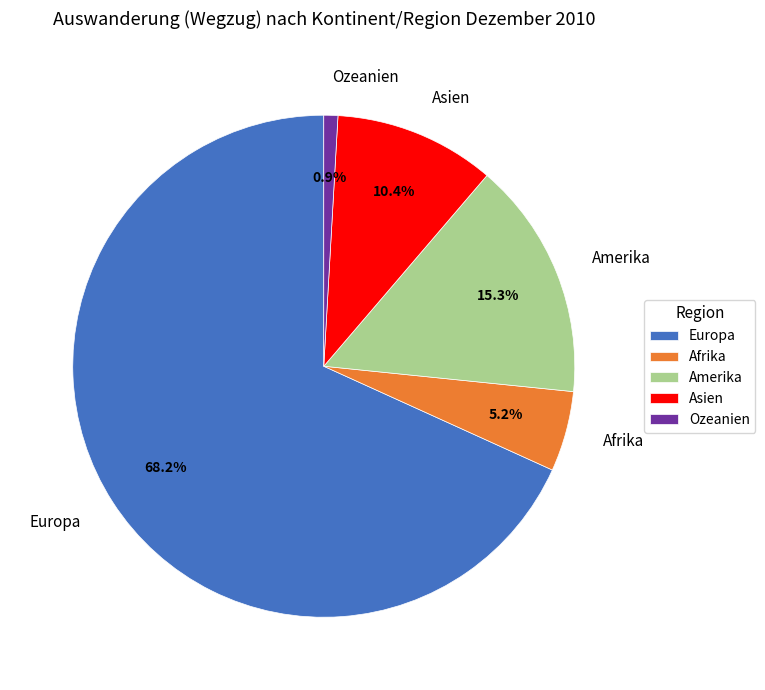

Count the number of slices in the pie.

5